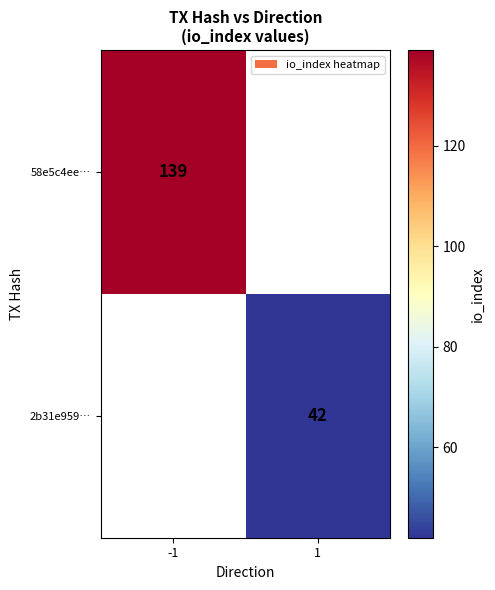

Is the value of 58e5c4ee… at -1 greater than the value of 2b31e959… at 1?

Yes